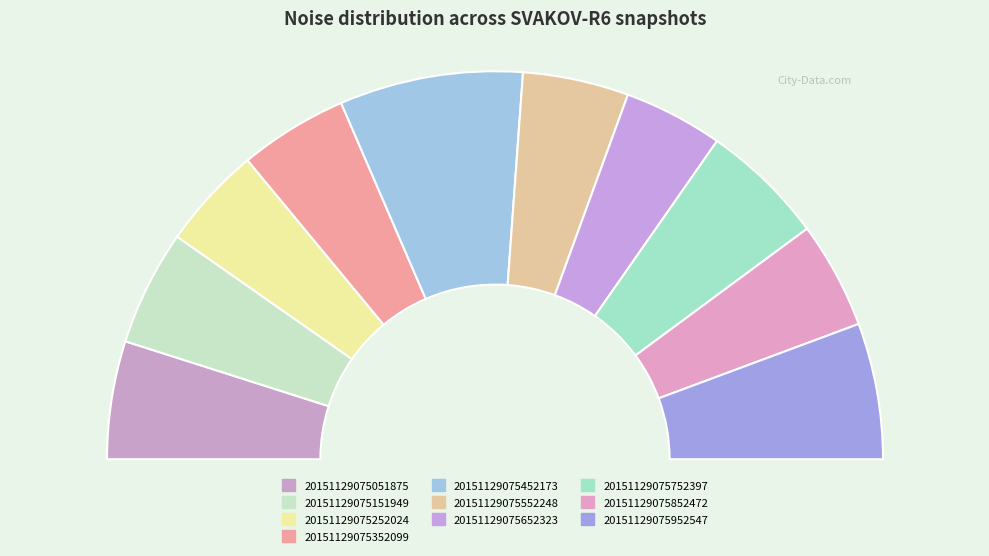

The 20151129075752397 slice represents 4% of the pie. True or false?

False